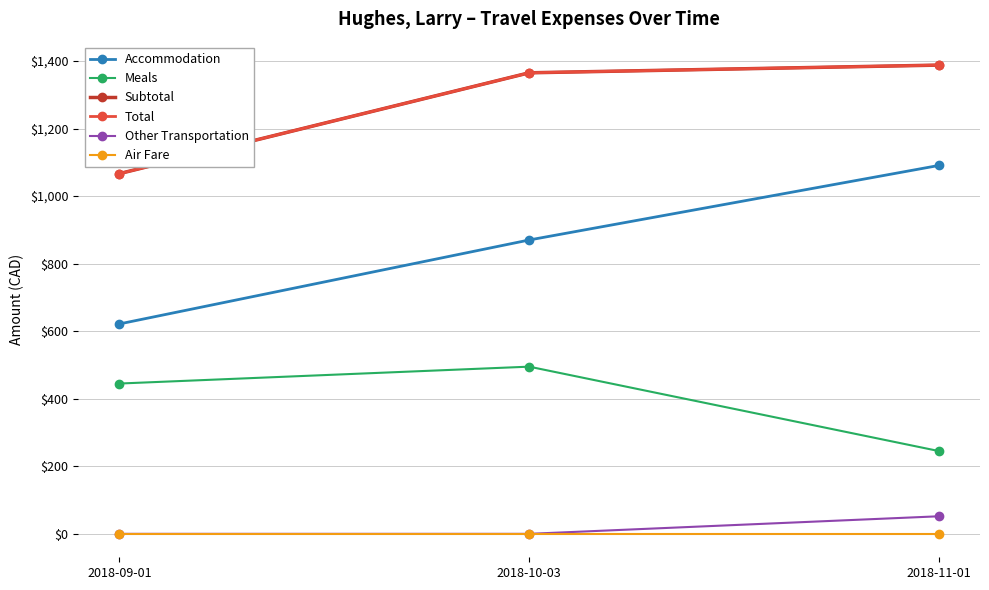

How many lines are shown in the chart?

6